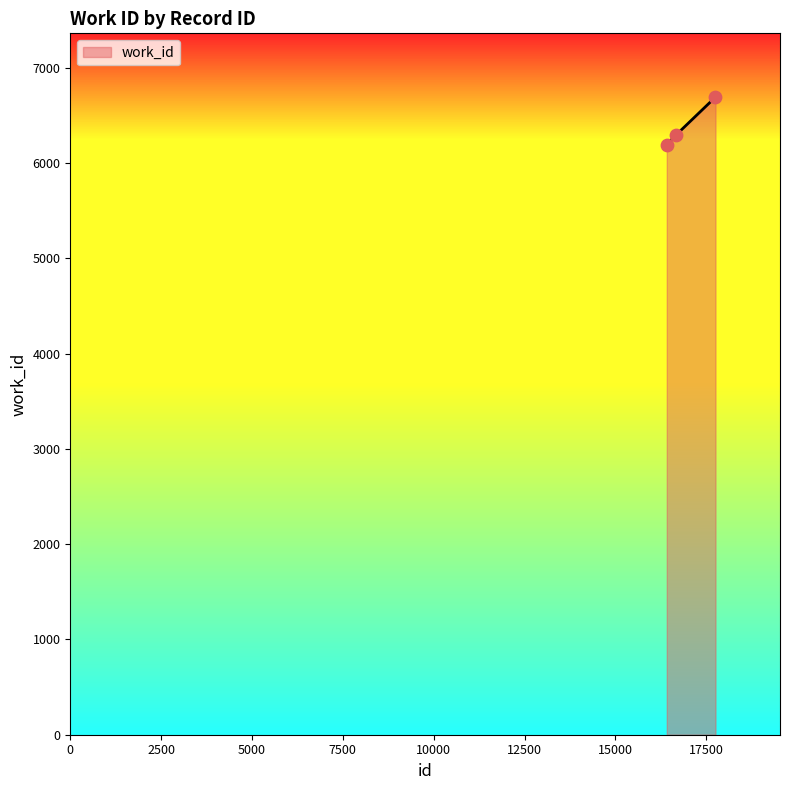

What is the average value?

6392